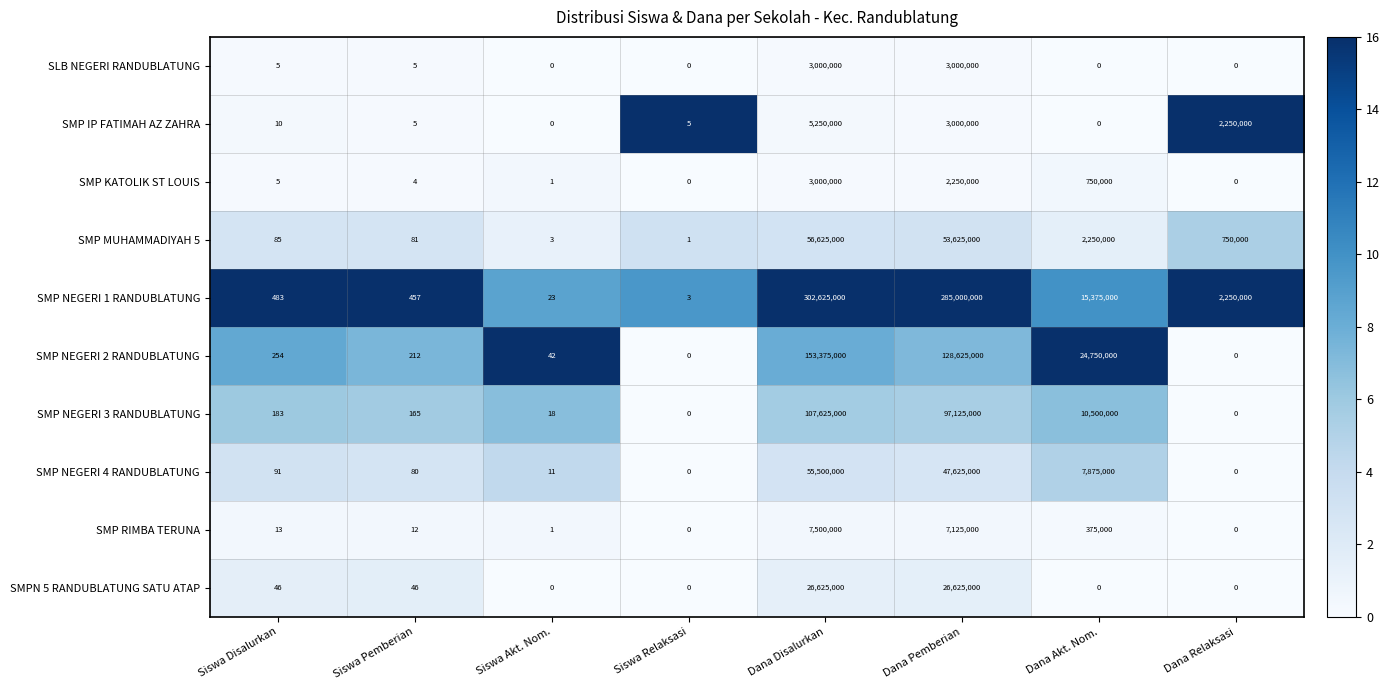

How many data points in SMP NEGERI 4 RANDUBLATUNG are less than 91?

4